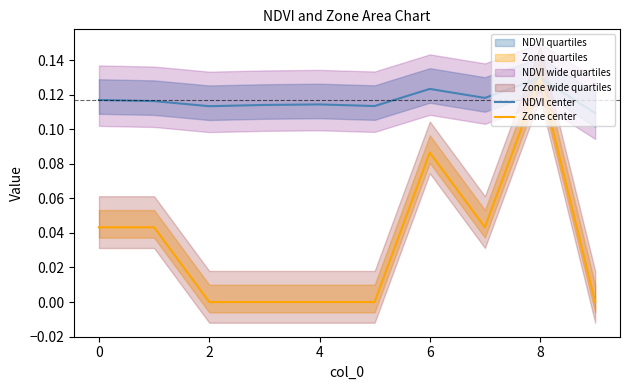

What is the maximum value for NDVI center?

0.1